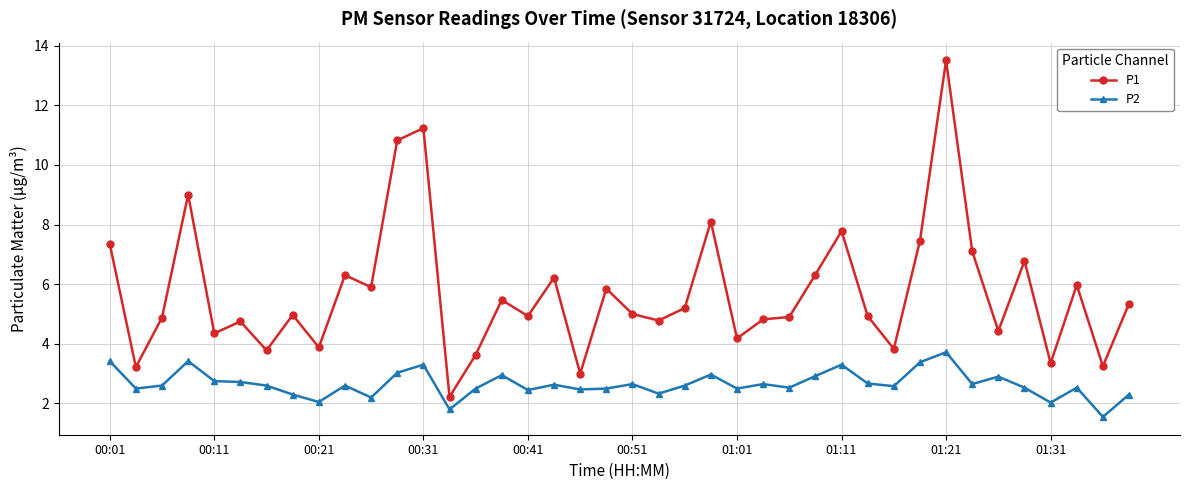

What is the average value of the P1 series?

5.7